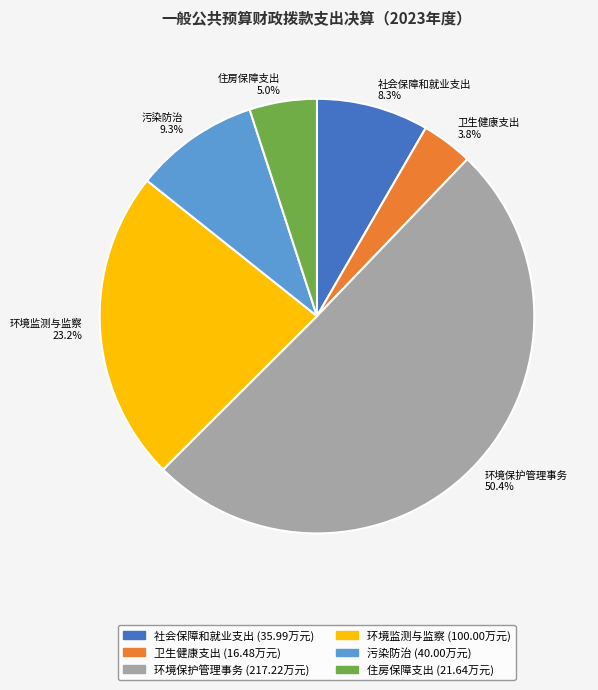

Between 住房保障支出 5.0% and 社会保障和就业支出 8.3%, which is larger?

社会保障和就业支出 8.3%